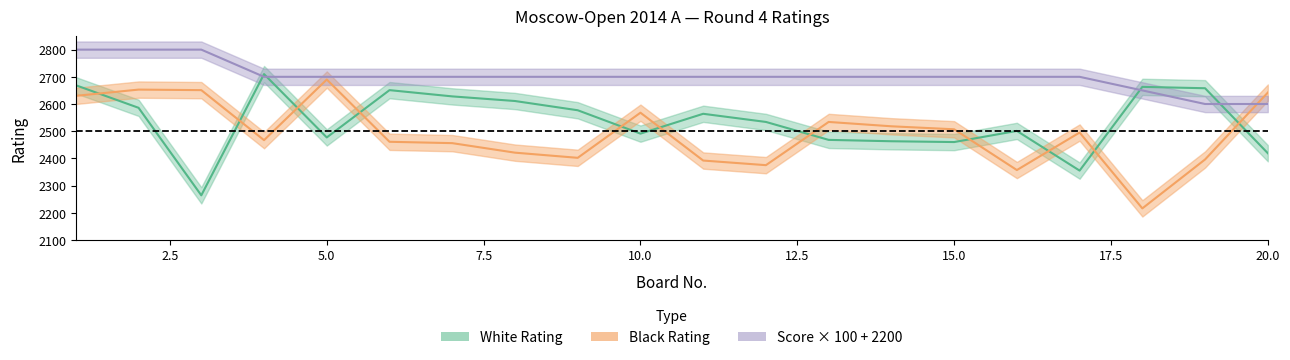

What is the spread (max minus min) of values at 3?

536